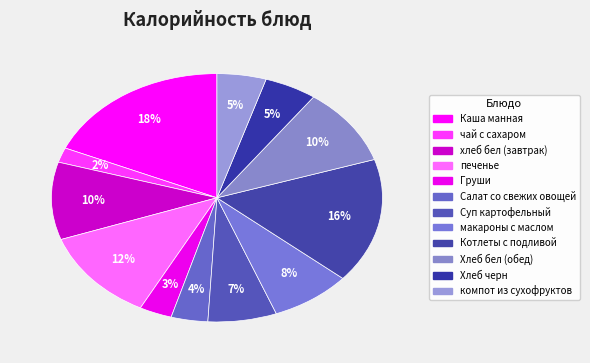

Is there any slice that represents more than half of the pie?

No